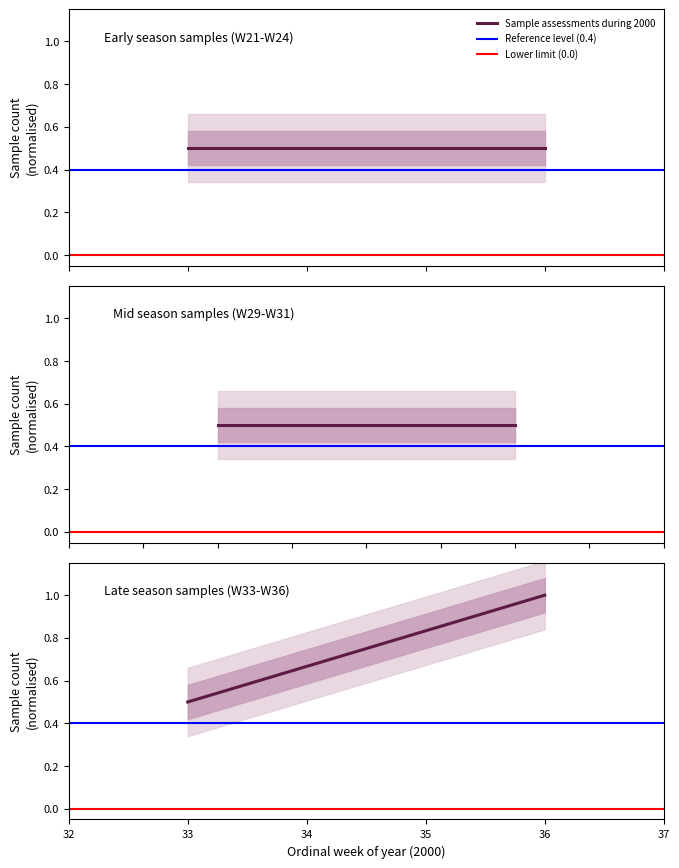

What is the value of the Reference level (0.4) point at the 1st from the left?

0.4